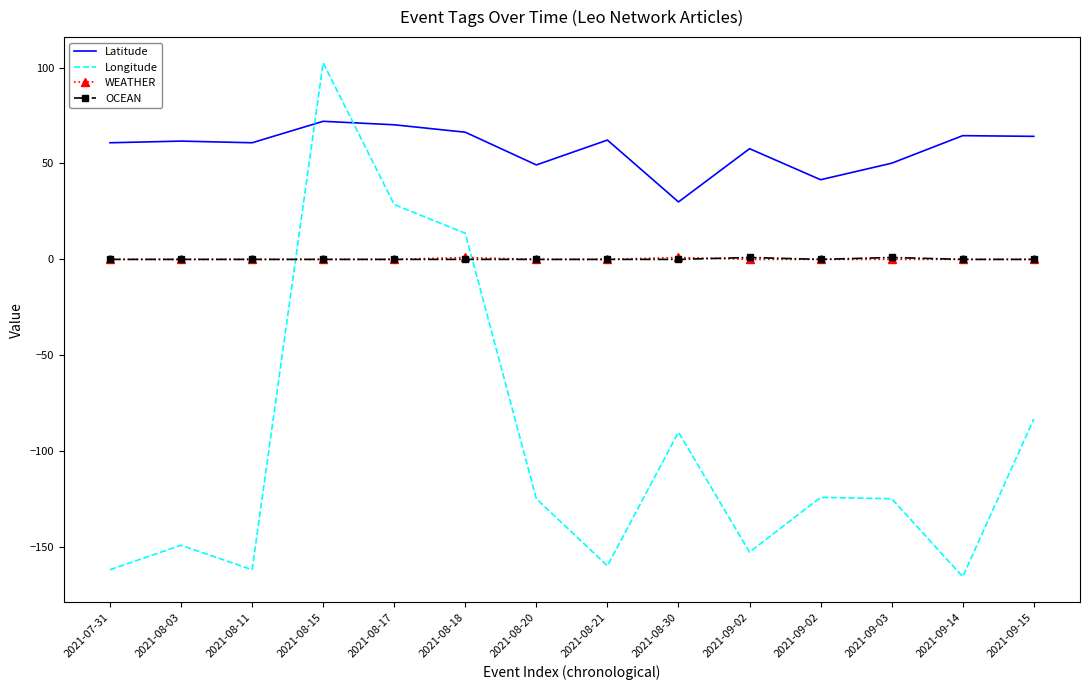

The value of OCEAN at 2021-09-14 is 0.5. True or false?

False